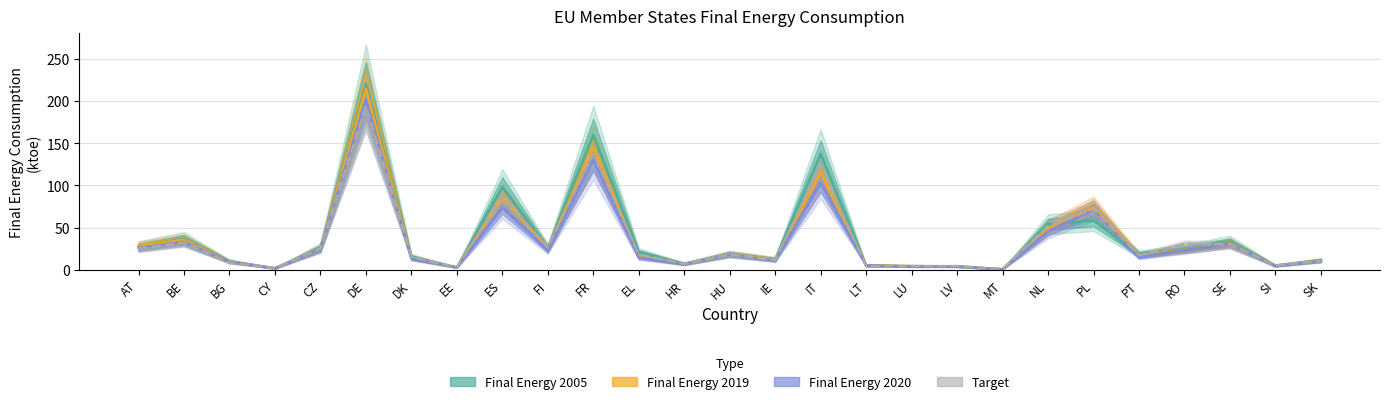

At FR, list the series in order from smallest to largest.

Final Energy 2020, Target, Final Energy 2019, Final Energy 2005